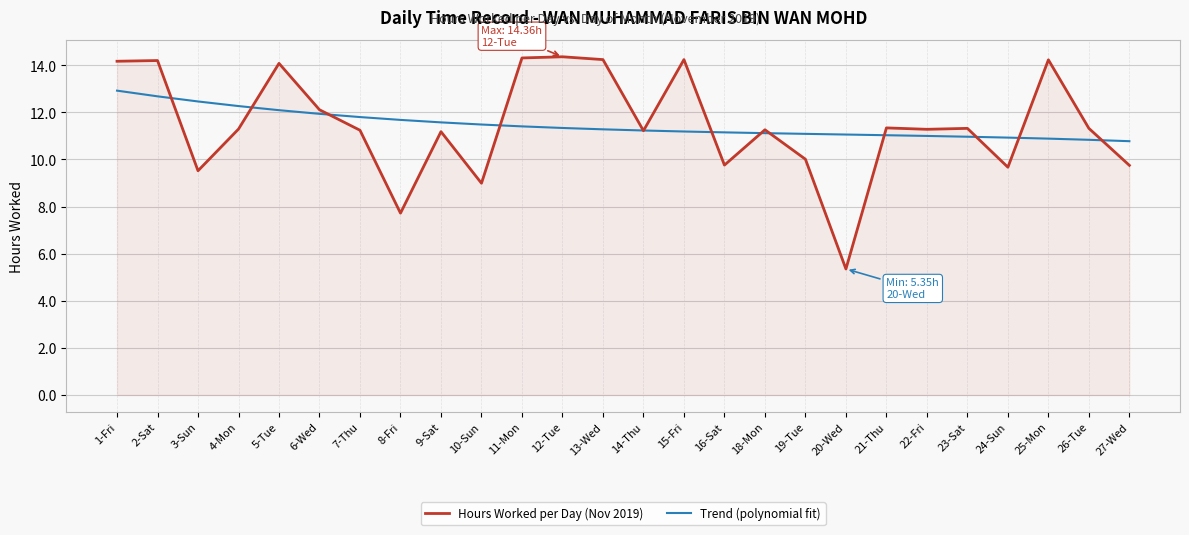

Rank the series at 15-Fri from lowest to highest value.

Trend (polynomial fit), Hours Worked per Day (Nov 2019)